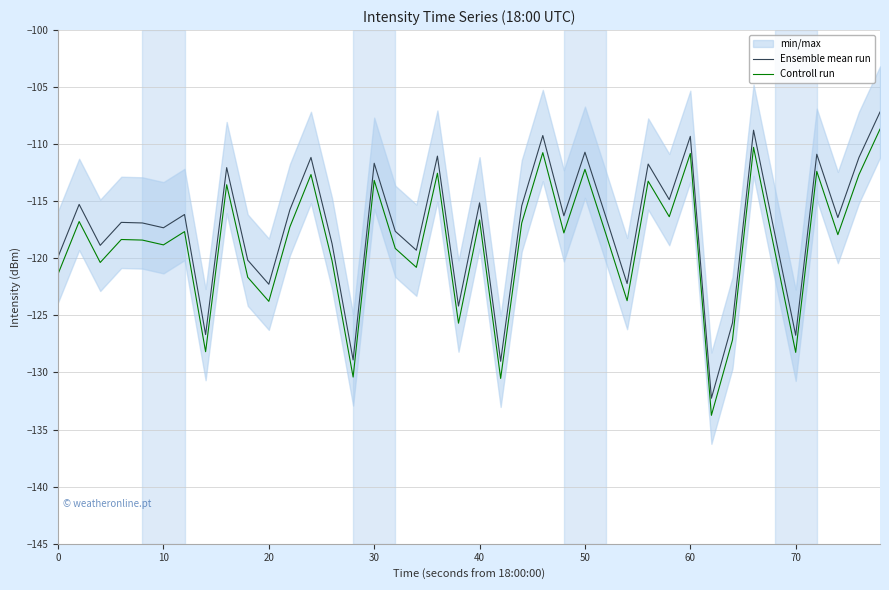

True or false: Ensemble mean run and Controll run intersect in this chart.

False